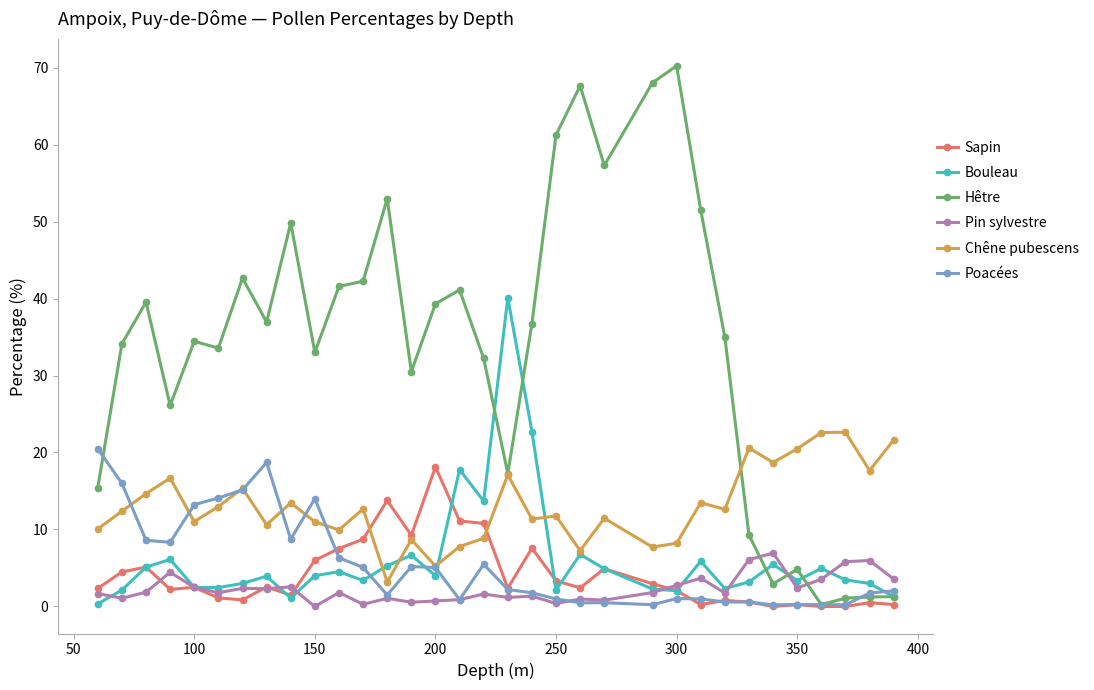

What is the value of the Hêtre point at the 21st from the left?

67.6